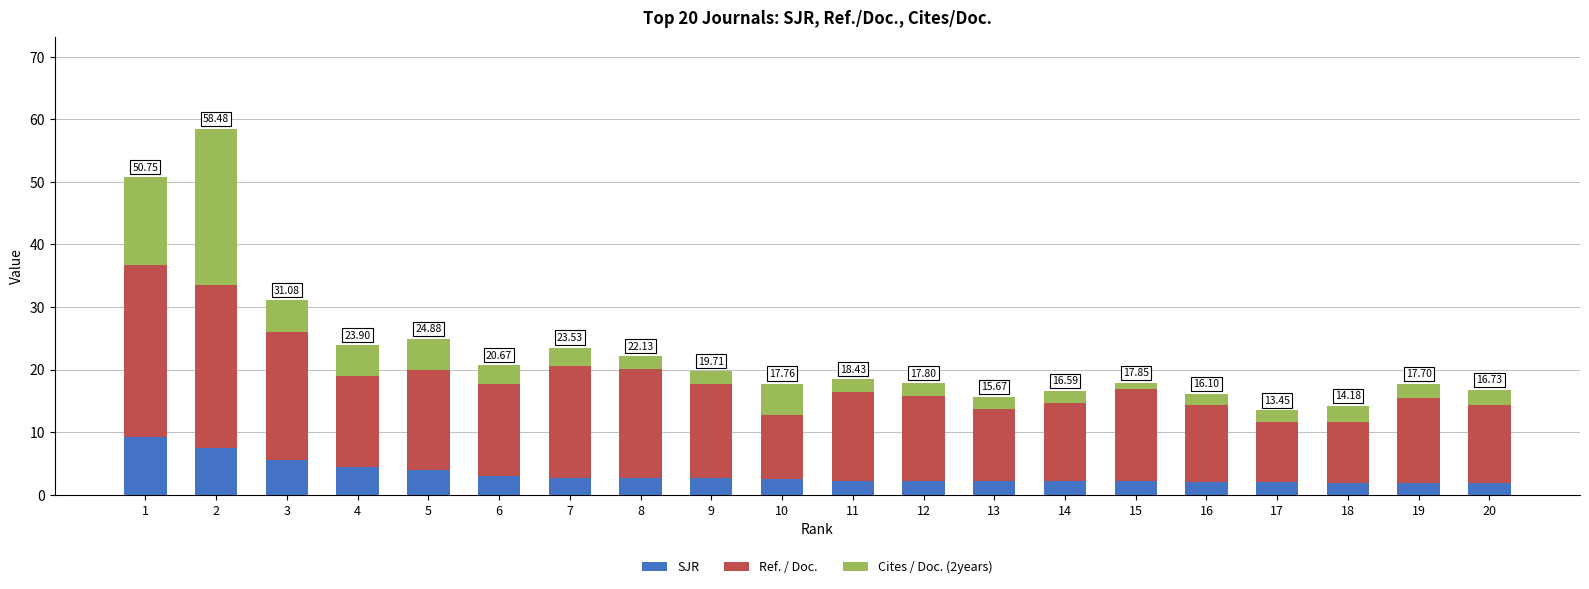

What is the difference between the maximum and minimum values in the SJR series?

7.3